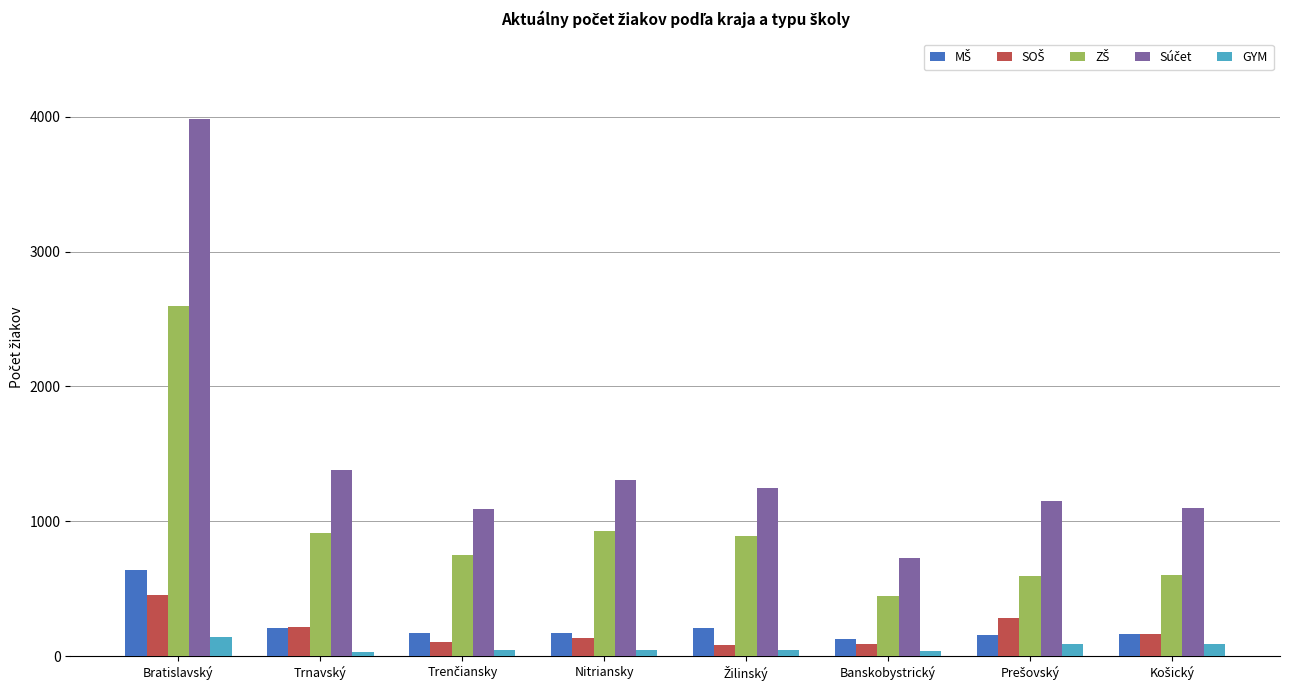

At which category is the sum across all series the highest?

Bratislavský